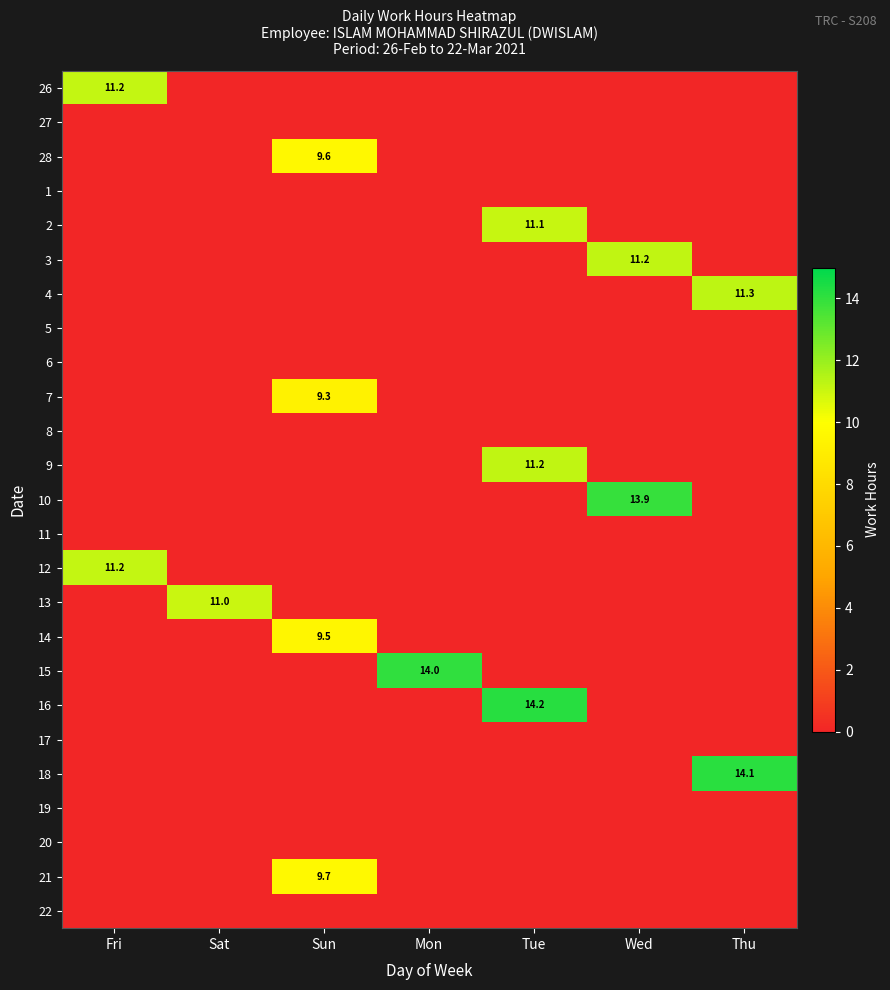

What is the total value across all series at Wed?

25.1